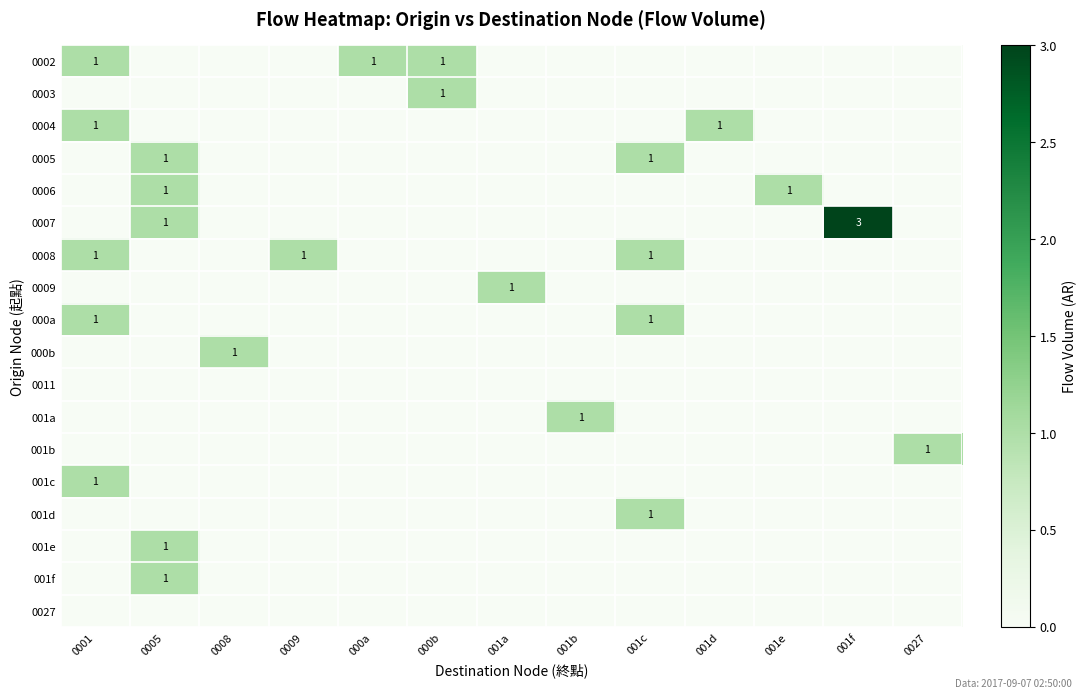

The value of 000b at 0008 is 2. True or false?

False